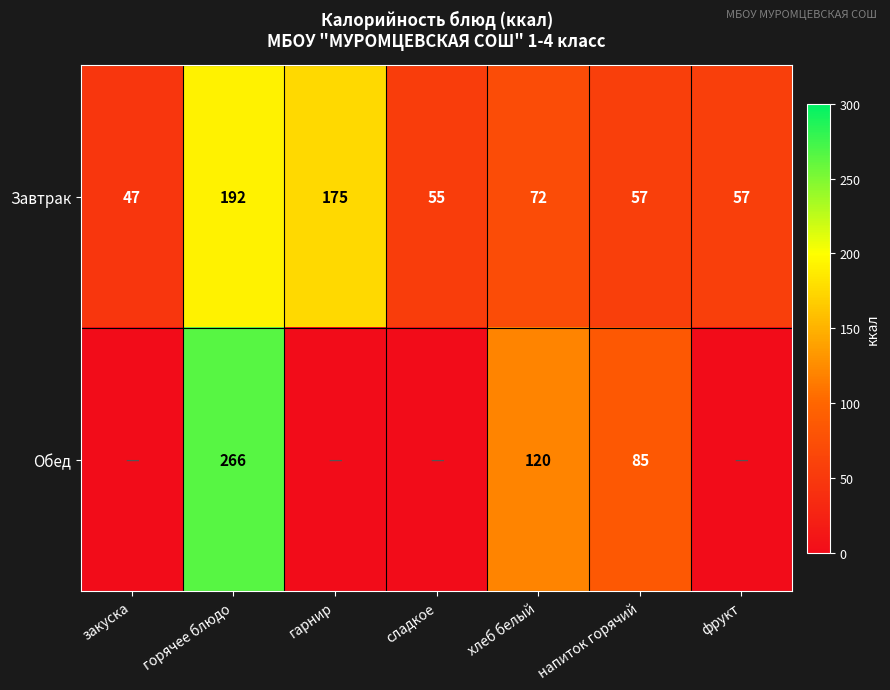

What is the difference between the second highest and minimum values in the Завтрак series?

128